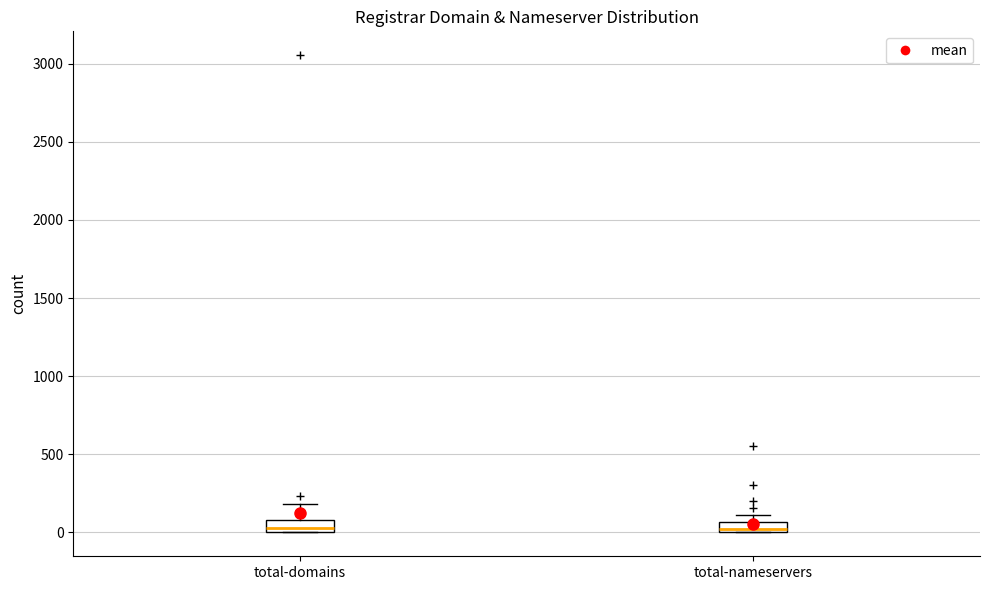

Where is the upper edge of the box for total-domains on the y-axis? The values are not printed on the chart, so give them approximately, as read against the axis.

100